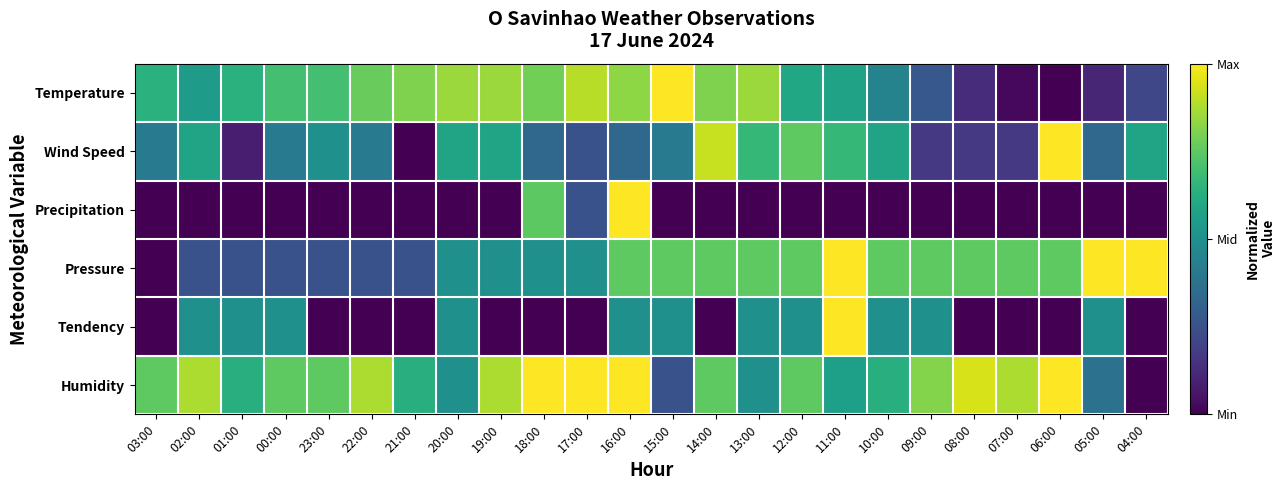

Reading right to left, transcribe all the data shown in this chart.

Temperature: 04:00=0.2	05:00=0.1	06:00=0.0	07:00=0.0	08:00=0.1	09:00=0.3	10:00=0.4	11:00=0.6	12:00=0.6	13:00=0.9	14:00=0.8	15:00=1.0	16:00=0.8	17:00=0.9	18:00=0.8	19:00=0.9	20:00=0.9	21:00=0.8	22:00=0.8	23:00=0.7	00:00=0.7	01:00=0.6	02:00=0.6	03:00=0.6
Wind Speed: 04:00=0.6	05:00=0.3	06:00=1.0	07:00=0.2	08:00=0.2	09:00=0.2	10:00=0.6	11:00=0.7	12:00=0.8	13:00=0.7	14:00=0.9	15:00=0.4	16:00=0.3	17:00=0.2	18:00=0.3	19:00=0.6	20:00=0.6	21:00=0.0	22:00=0.4	23:00=0.5	00:00=0.4	01:00=0.1	02:00=0.6	03:00=0.4
Precipitation: 04:00=0.0	05:00=0.0	06:00=0.0	07:00=0.0	08:00=0.0	09:00=0.0	10:00=0.0	11:00=0.0	12:00=0.0	13:00=0.0	14:00=0.0	15:00=0.0	16:00=1.0	17:00=0.2	18:00=0.7	19:00=0.0	20:00=0.0	21:00=0.0	22:00=0.0	23:00=0.0	00:00=0.0	01:00=0.0	02:00=0.0	03:00=0.0
Pressure: 04:00=1.0	05:00=1.0	06:00=0.8	07:00=0.8	08:00=0.8	09:00=0.8	10:00=0.8	11:00=1.0	12:00=0.8	13:00=0.8	14:00=0.8	15:00=0.8	16:00=0.8	17:00=0.5	18:00=0.5	19:00=0.5	20:00=0.5	21:00=0.2	22:00=0.2	23:00=0.2	00:00=0.2	01:00=0.2	02:00=0.2	03:00=0.0
Tendency: 04:00=0.0	05:00=0.5	06:00=0.0	07:00=0.0	08:00=0.0	09:00=0.5	10:00=0.5	11:00=1.0	12:00=0.5	13:00=0.5	14:00=0.0	15:00=0.5	16:00=0.5	17:00=0.0	18:00=0.0	19:00=0.0	20:00=0.5	21:00=0.0	22:00=0.0	23:00=0.0	00:00=0.5	01:00=0.5	02:00=0.5	03:00=0.0
Humidity: 04:00=0.0	05:00=0.4	06:00=1.0	07:00=0.9	08:00=0.9	09:00=0.8	10:00=0.6	11:00=0.6	12:00=0.8	13:00=0.5	14:00=0.8	15:00=0.2	16:00=1.0	17:00=1.0	18:00=1.0	19:00=0.9	20:00=0.5	21:00=0.6	22:00=0.9	23:00=0.8	00:00=0.8	01:00=0.6	02:00=0.9	03:00=0.8